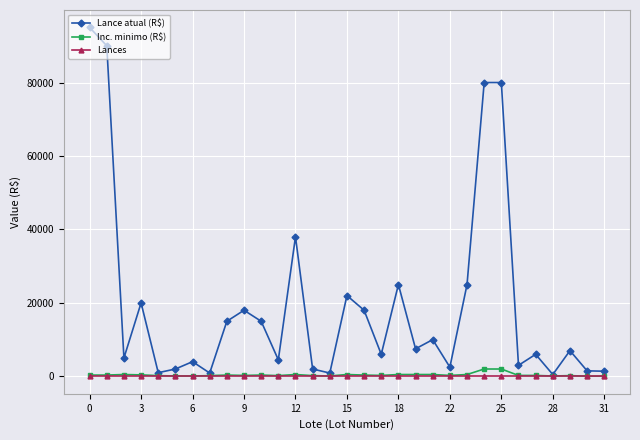

At how many categories does at least one series exceed 44263?

4